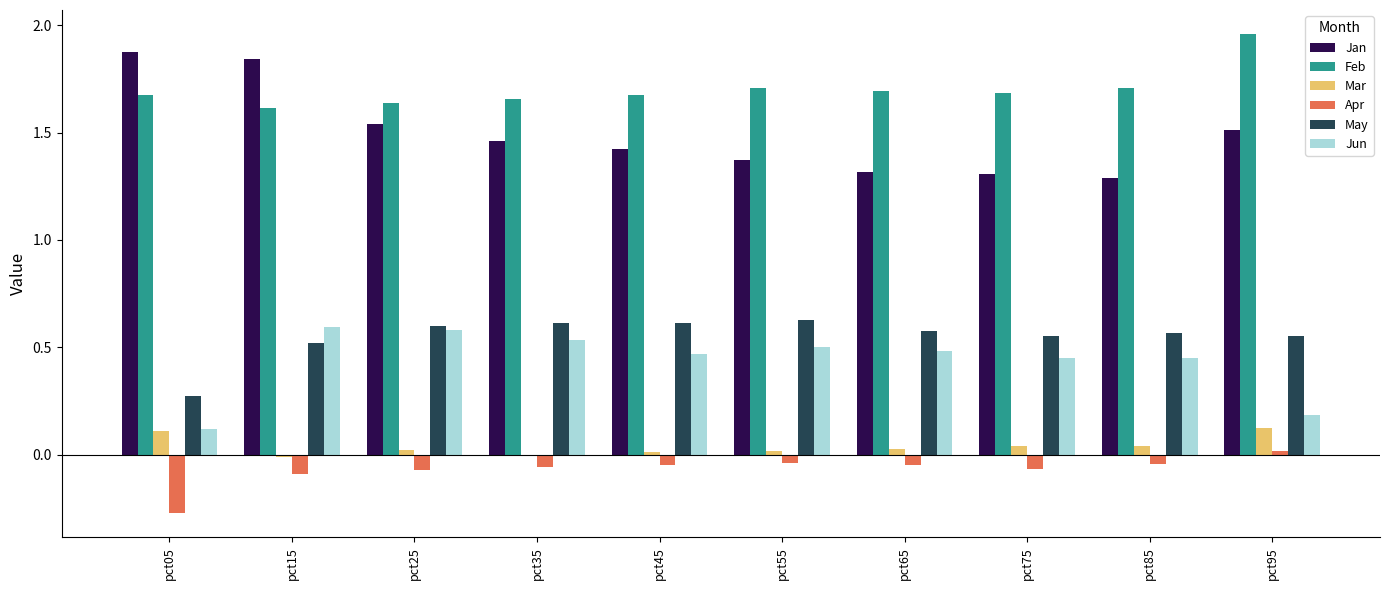

True or false: May has a value of 0.2 at pct75.

False